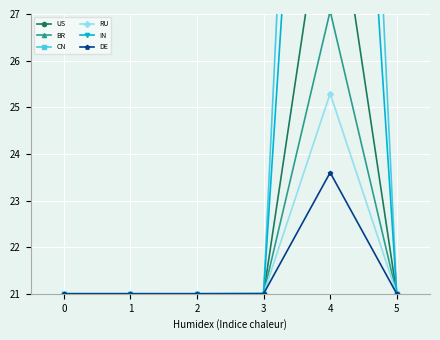

How many times do CN and BR cross each other?

1